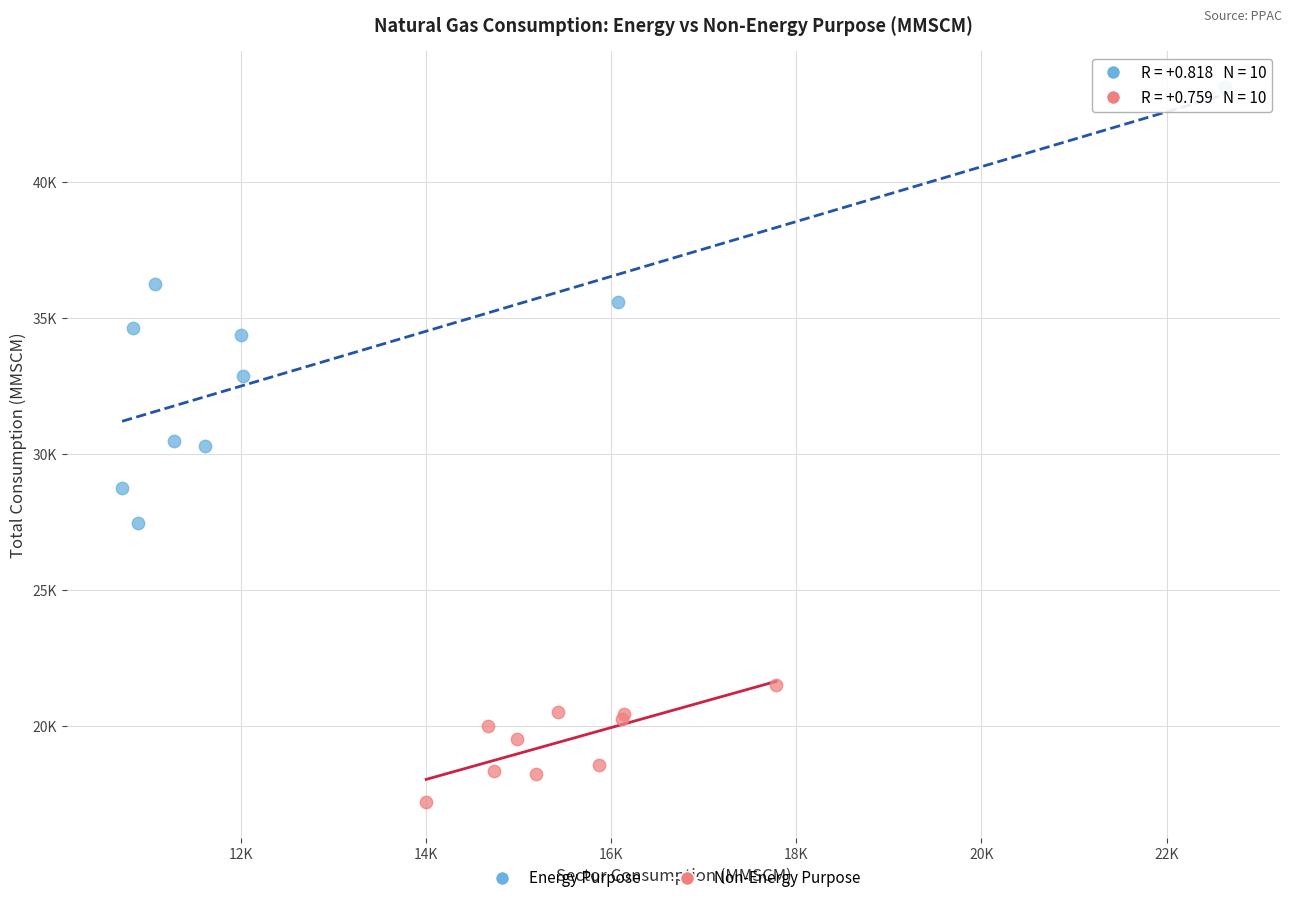

What are all the series names shown in the legend?

Energy Purpose, Non-Energy Purpose